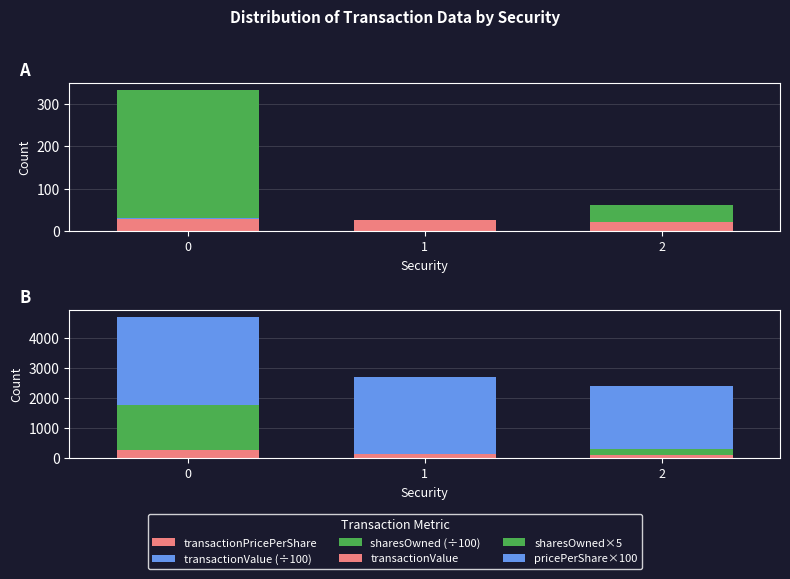

Reading right to left, what are all the values shown in this chart?

transactionPricePerShare: 21.0	25.9	29.0
transactionValue (÷100): 1.0	1.3	2.9
sharesOwned (÷100): 40.0	0.0	300.0
transactionValue: 104.8	129.5	290.2
sharesOwned×5: 200.0	0.0	1500.0
pricePerShare×100: 2096.4	2590.0	2901.7